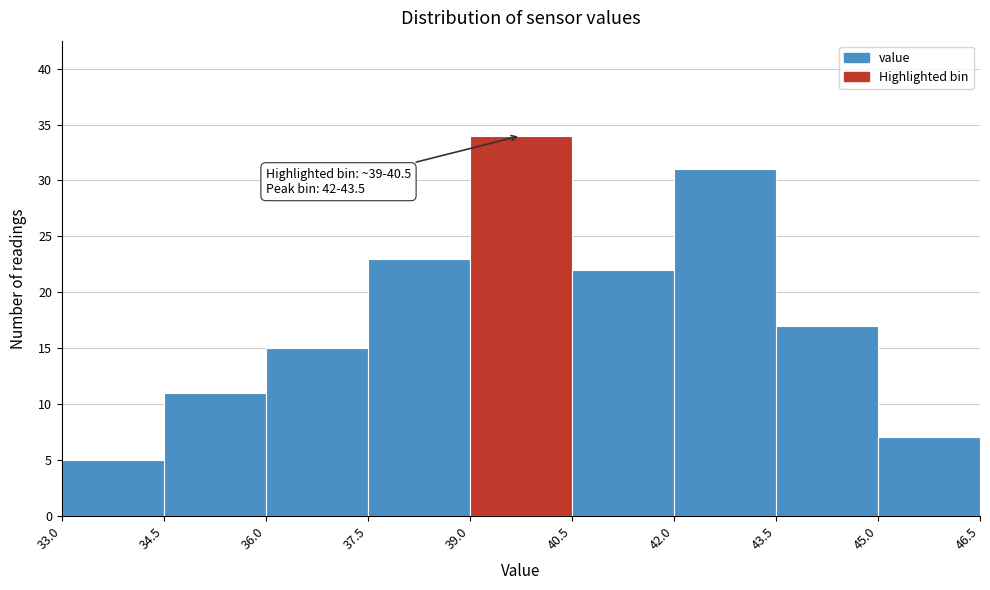

Which range on the x-axis has the tallest bar?

39.0 to 40.5